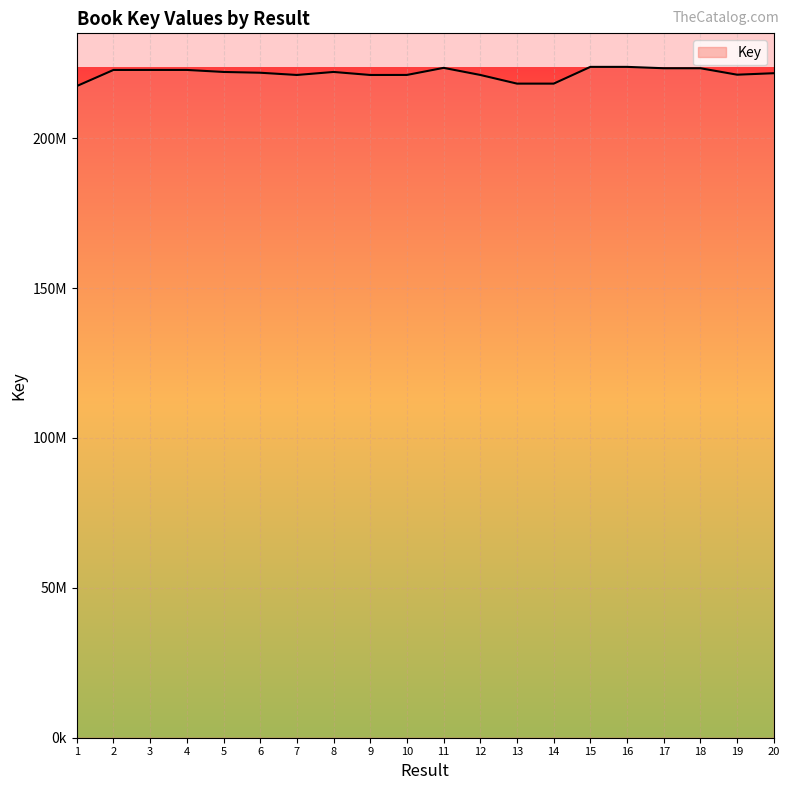

What is the smallest value displayed?

217354660